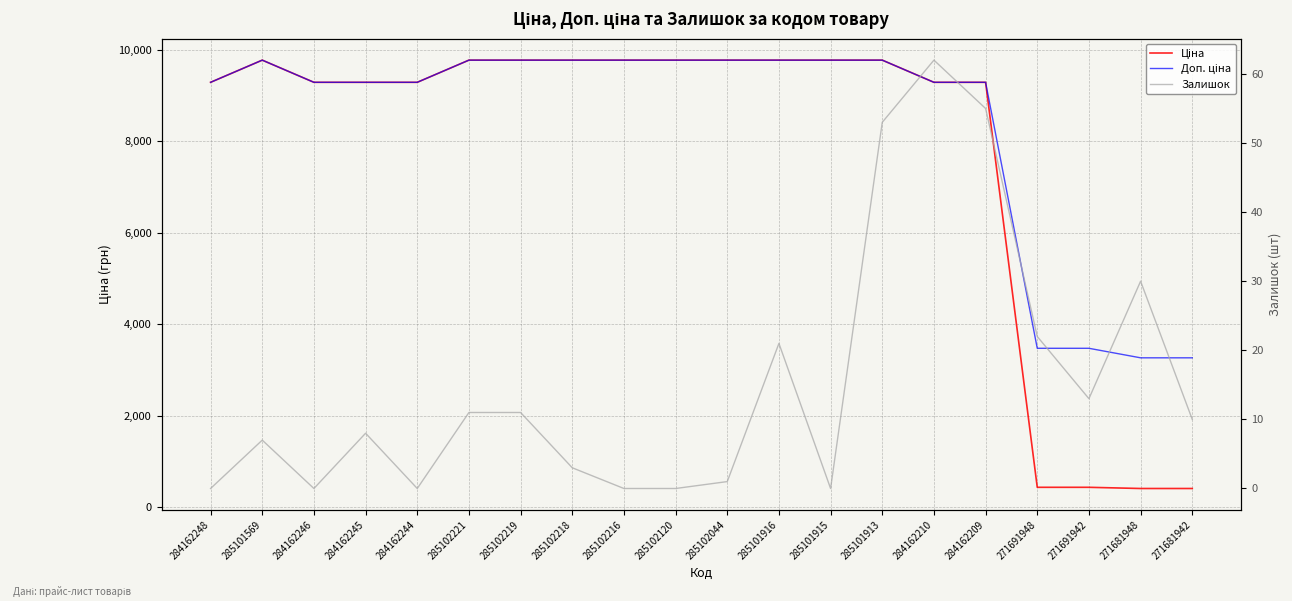

At which label does Доп. ціна reach its peak?

285101569